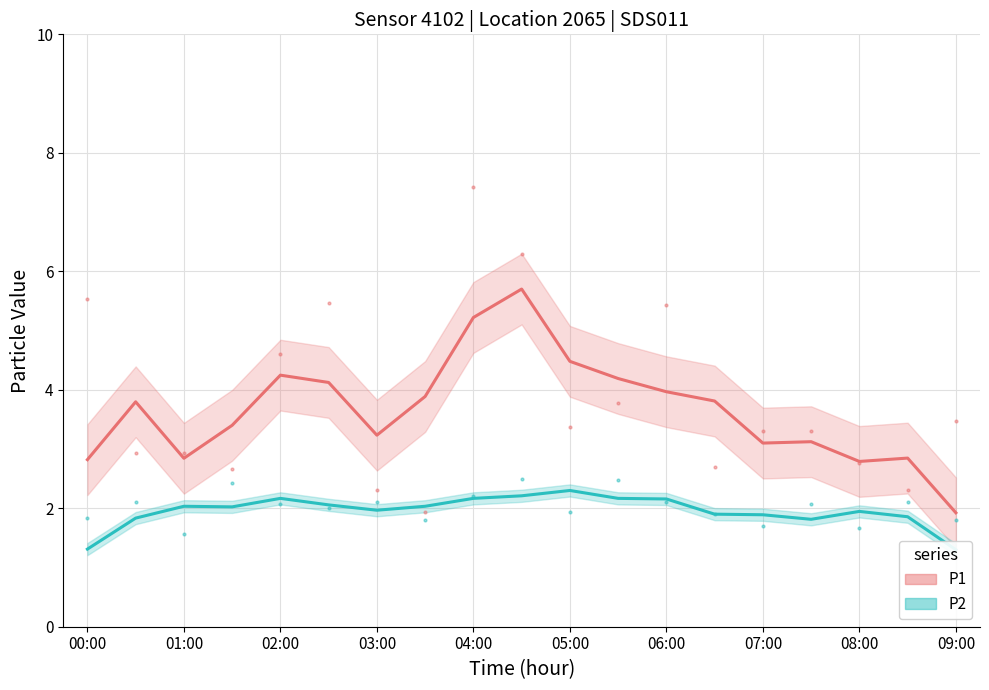

How many lines are shown in the chart?

2